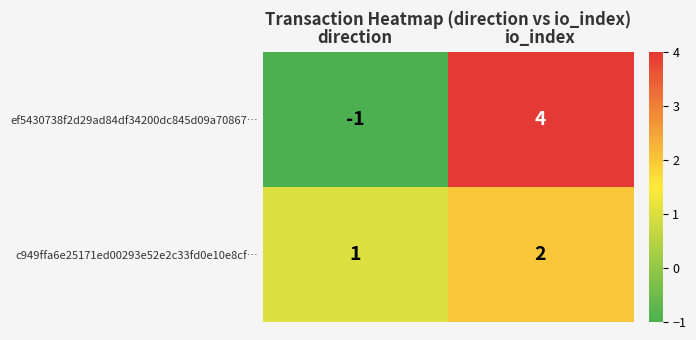

What is the sum of the ef5430738f2d29ad84df34200dc845d09a70867… values at direction and io_index?

3